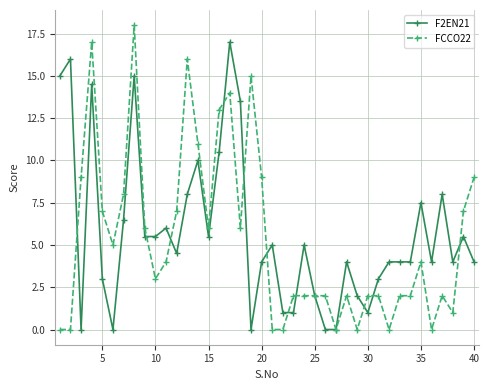

Which series ends up on top after the final intersection of FCCO22 and F2EN21?

FCCO22